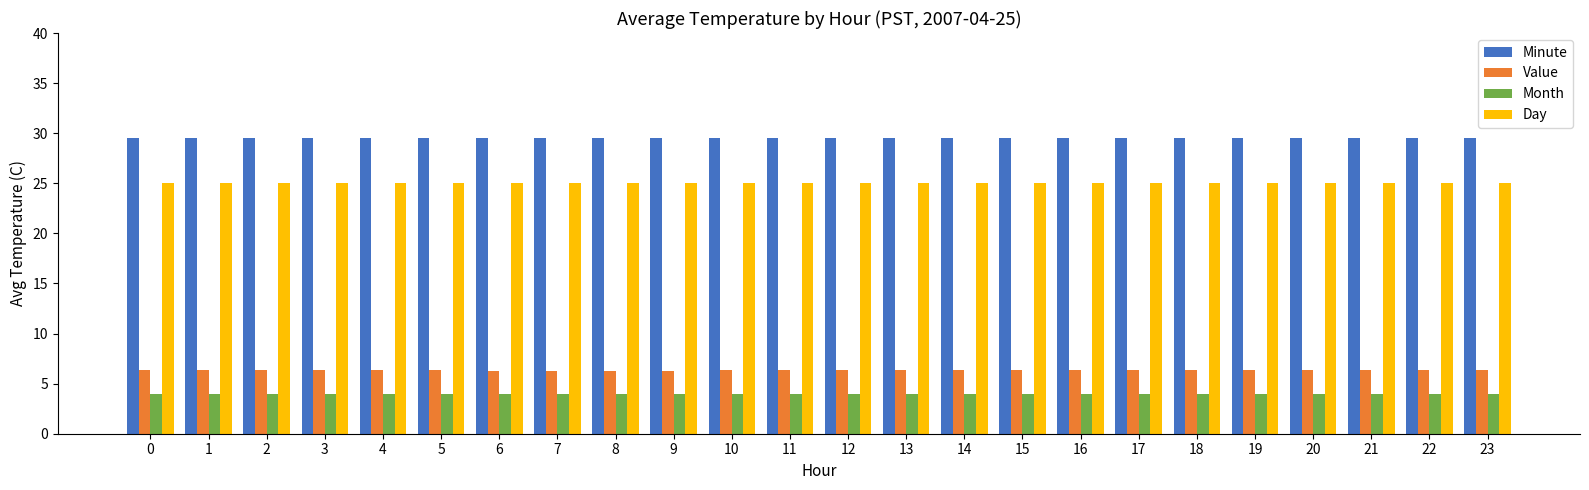

Is the value of Day at 23 greater than the value of Value at 5?

Yes